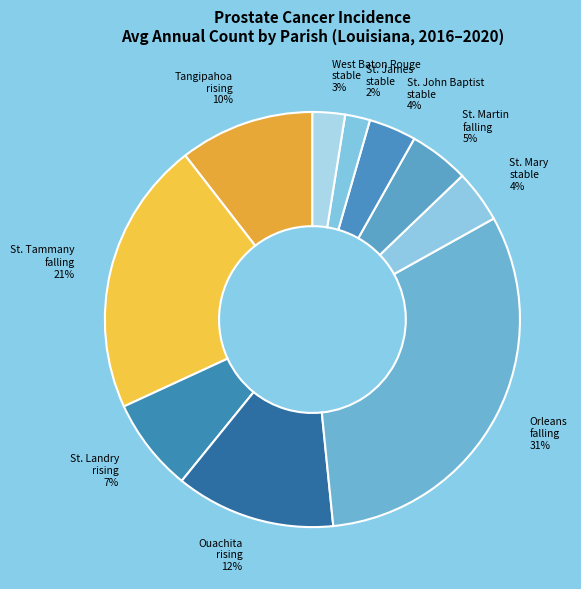

Does Tangipahoa rising represent more than half of the total?

No